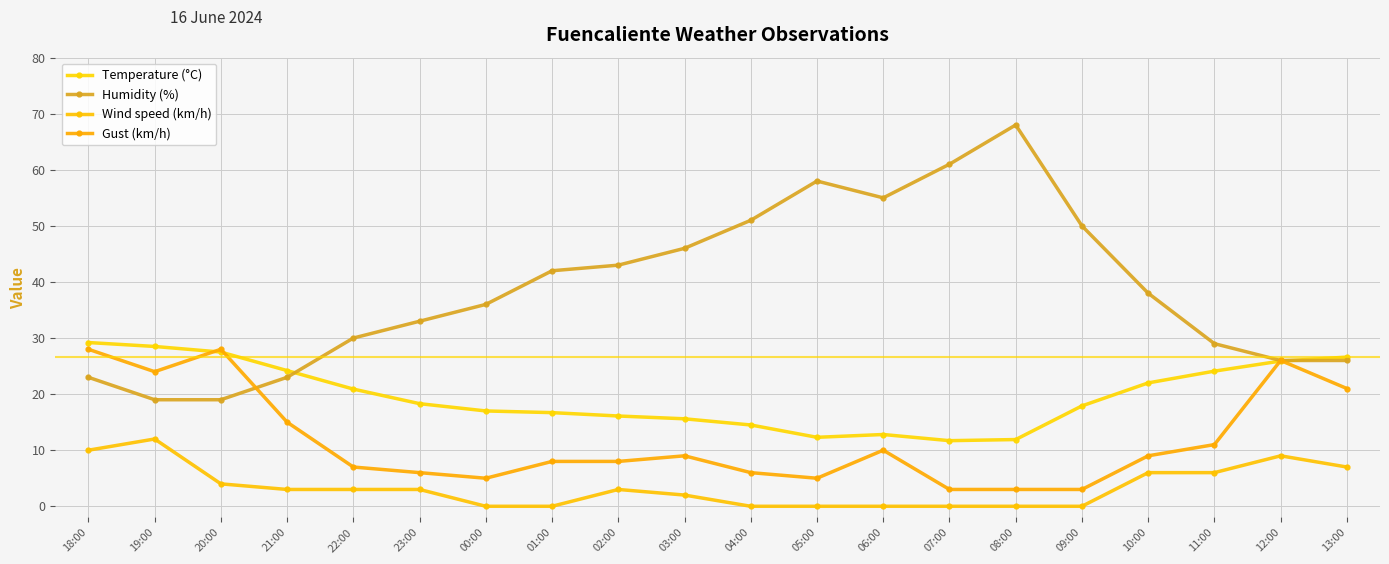

Reading left to right, what are all the values shown in this chart?

Temperature (°C): 29.2	28.5	27.5	24.2	20.9	18.3	17.0	16.7	16.1	15.6	14.5	12.3	12.8	11.7	11.9	17.9	22.0	24.1	25.9	26.6
Humidity (%): 23.0	19.0	19.0	23.0	30.0	33.0	36.0	42.0	43.0	46.0	51.0	58.0	55.0	61.0	68.0	50.0	38.0	29.0	26.0	26.0
Wind speed (km/h): 10.0	12.0	4.0	3.0	3.0	3.0	0.0	0.0	3.0	2.0	0.0	0.0	0.0	0.0	0.0	0.0	6.0	6.0	9.0	7.0
Gust (km/h): 28.0	24.0	28.0	15.0	7.0	6.0	5.0	8.0	8.0	9.0	6.0	5.0	10.0	3.0	3.0	3.0	9.0	11.0	26.0	21.0